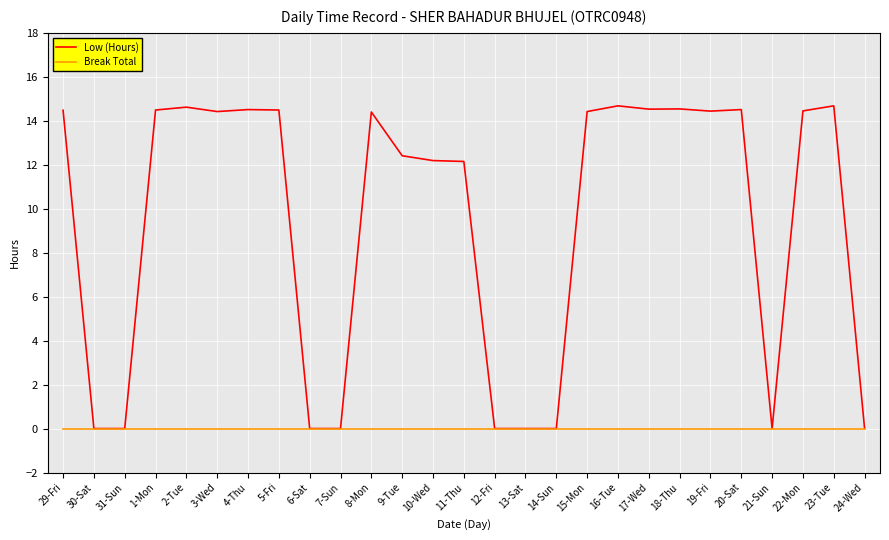

Which series has the largest range (max minus min)?

Low (Hours)